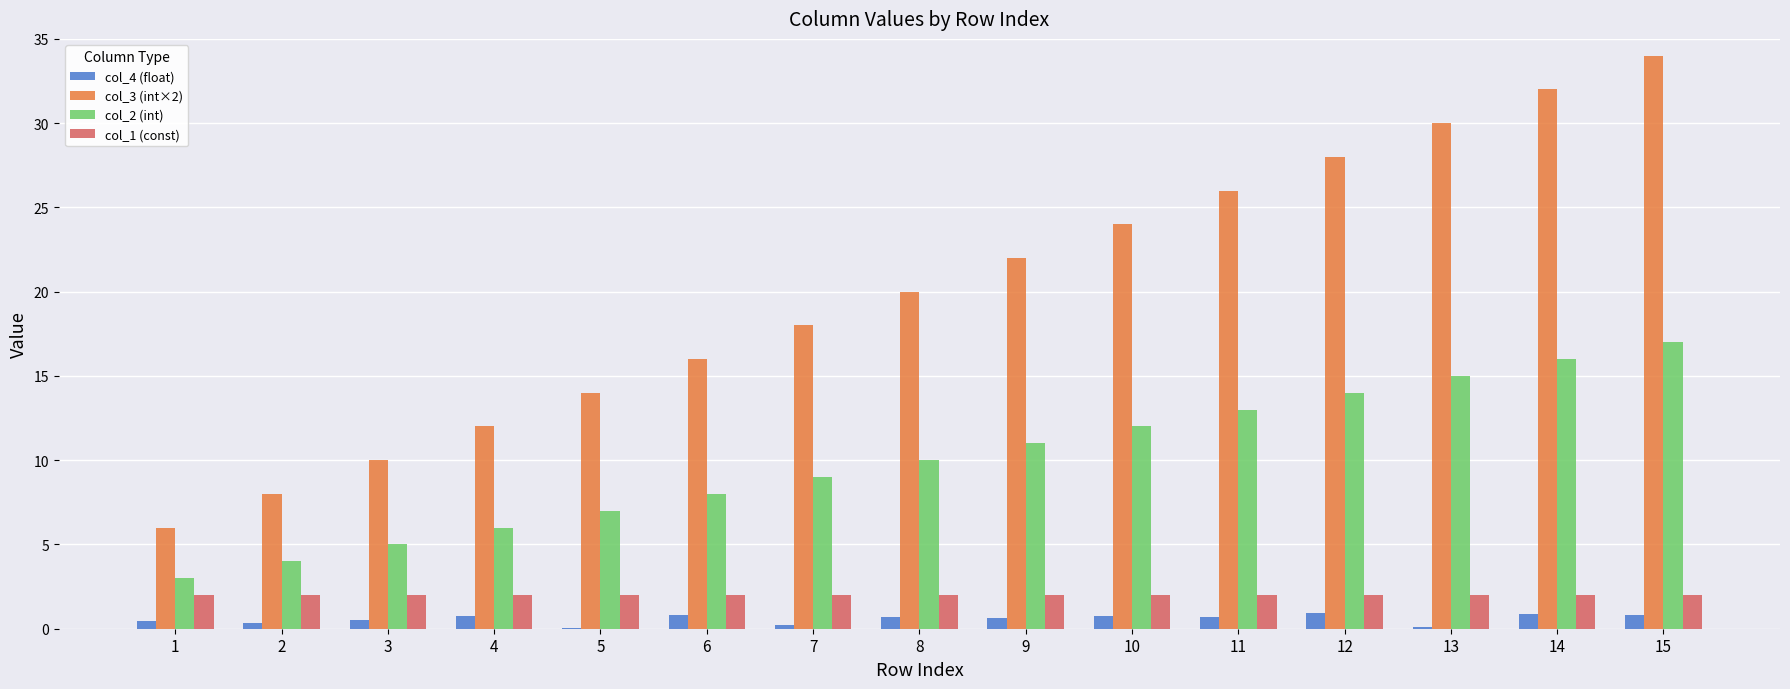

Which category has the highest value across all series?

15